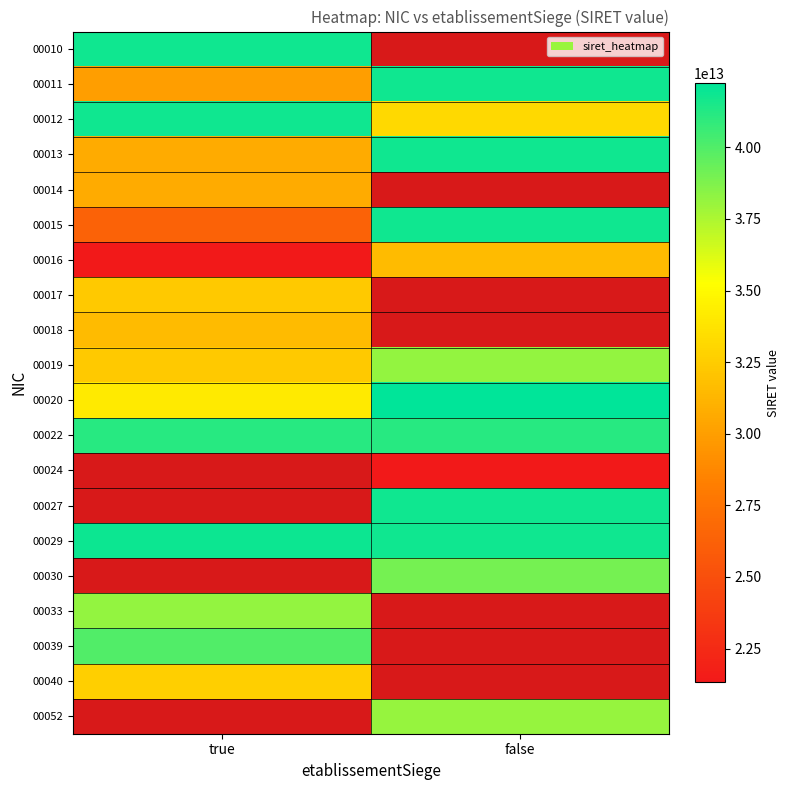

Which category has the lowest value across all series?

true